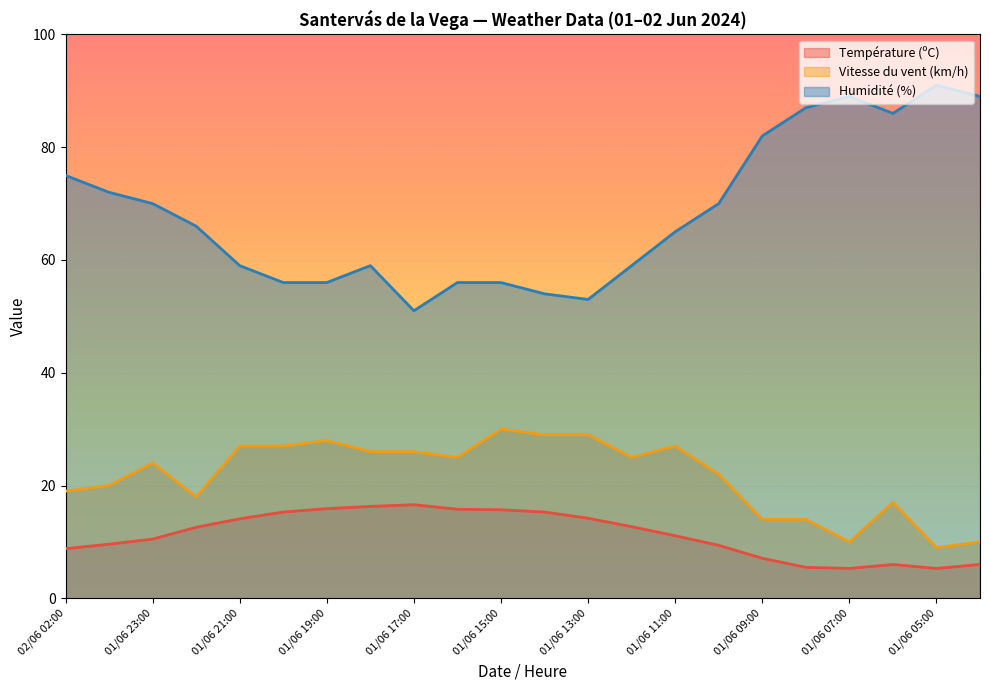

Which series has the largest range (max minus min)?

Humidité (%)